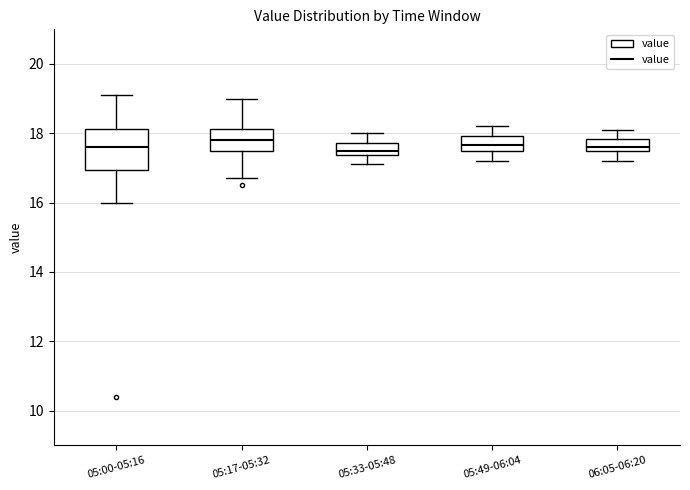

Reading left to right, transcribe this box plot: for each box, give where its median line is, the range the box spans, and where its two whiskers end, as read against the y-axis. The values are not printed on the chart, so give them approximately, as read against the axis.

05:00-05:16: median 17.6, box 17.0 to 18.2, whiskers 16.0 to 19.2
05:17-05:32: median 17.8, box 17.6 to 18.2, whiskers 16.8 to 19.0
05:33-05:48: median 17.6, box 17.4 to 17.8, whiskers 17.2 to 18.0
05:49-06:04: median 17.6, box 17.4 to 18.0, whiskers 17.2 to 18.2
06:05-06:20: median 17.6, box 17.4 to 17.8, whiskers 17.2 to 18.2